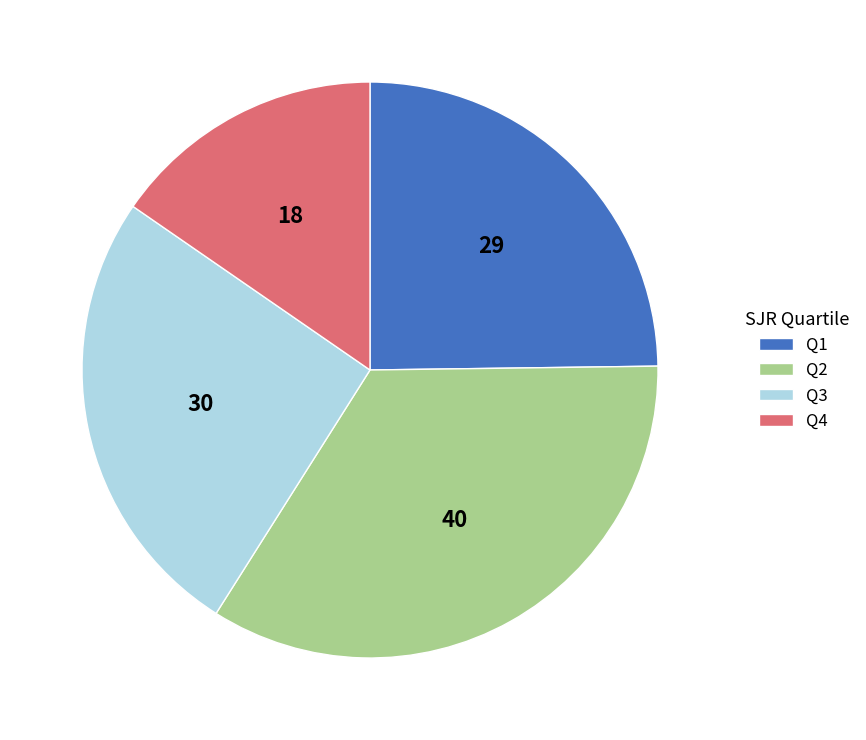

Combined, do Q4 and Q1 account for over 50%?

No